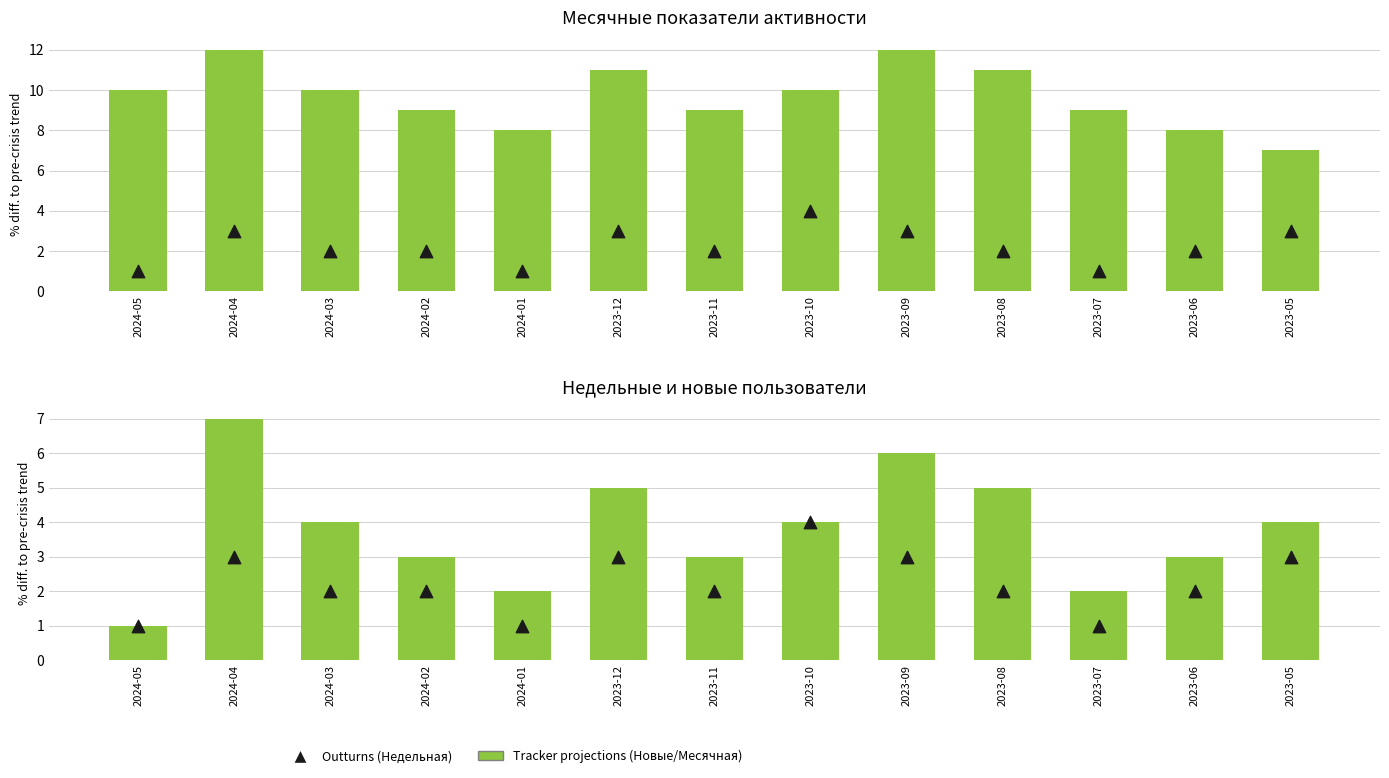

At how many categories does at least one series exceed 7?

12